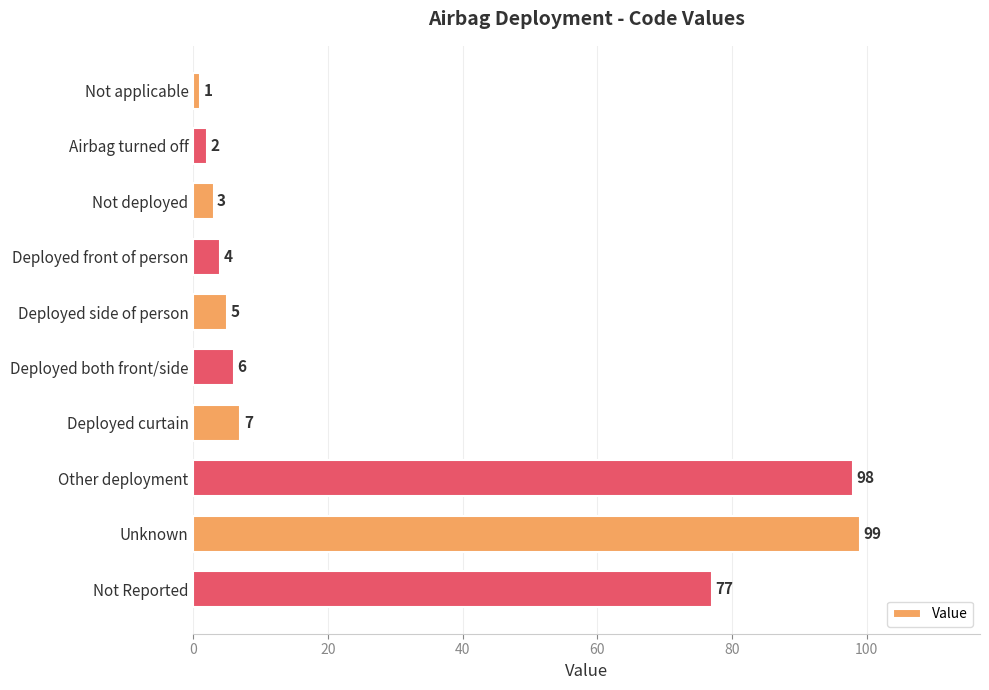

Reading top to bottom, what are all the values shown in this chart?

Not applicable=1	Airbag turned off=2	Not deployed=3	Deployed front of person=4	Deployed side of person=5	Deployed both front/side=6	Deployed curtain=7	Other deployment=98	Unknown=99	Not Reported=77